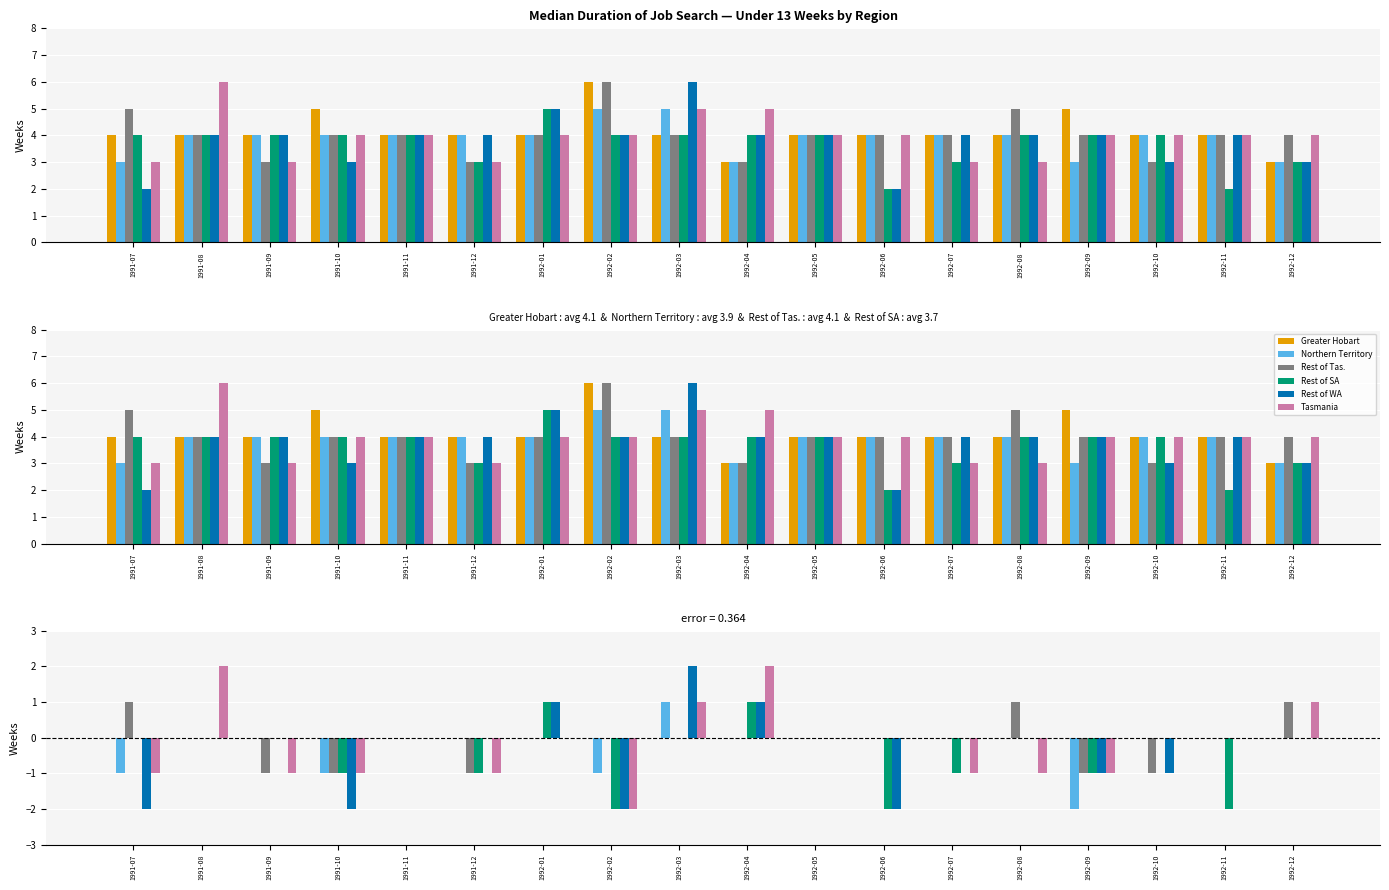

What is the difference between the highest and lowest values at 1991-08?

2